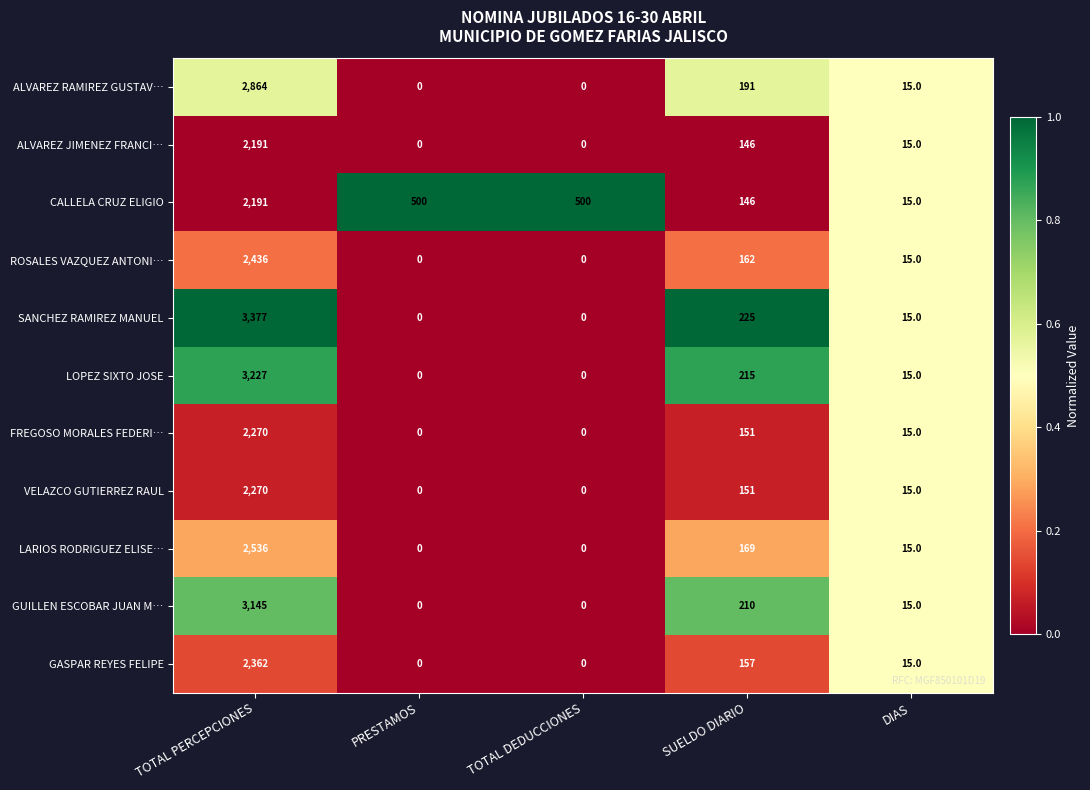

Is it true that ALVAREZ JIMENEZ FRANCI… equals 888 at TOTAL DEDUCCIONES?

False